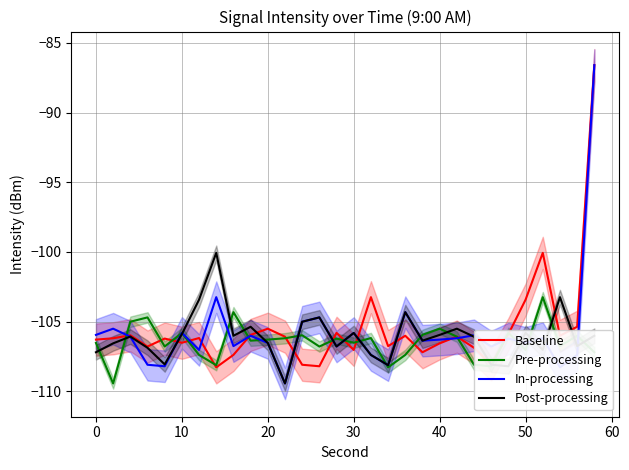

What value does the Baseline series have at 0?

-106.3